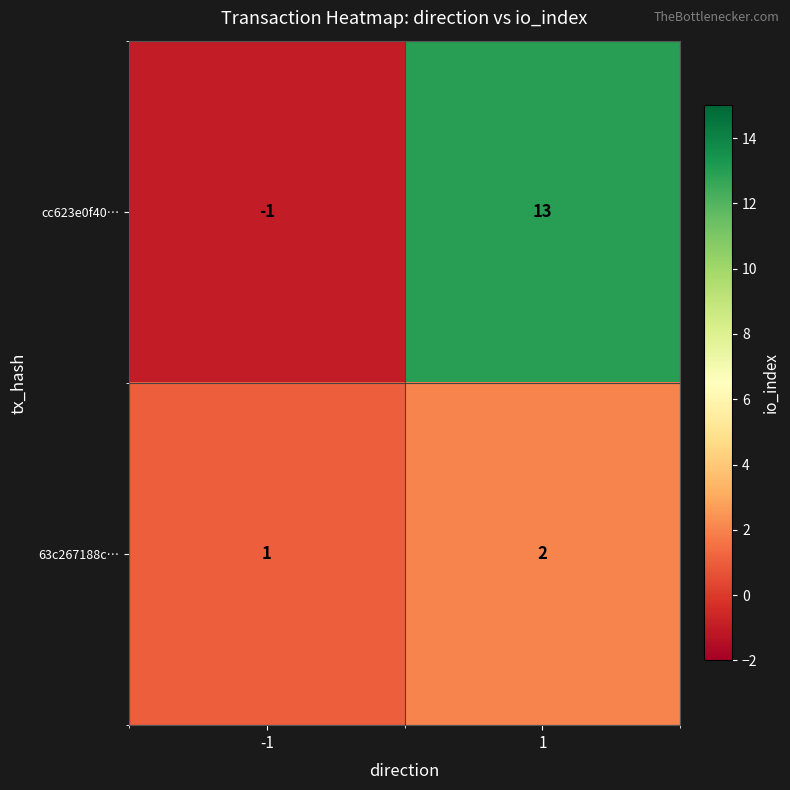

Reading left to right, list all the values displayed in this chart.

cc623e0f40…: -1=-1	1=13
63c267188c…: -1=1	1=2